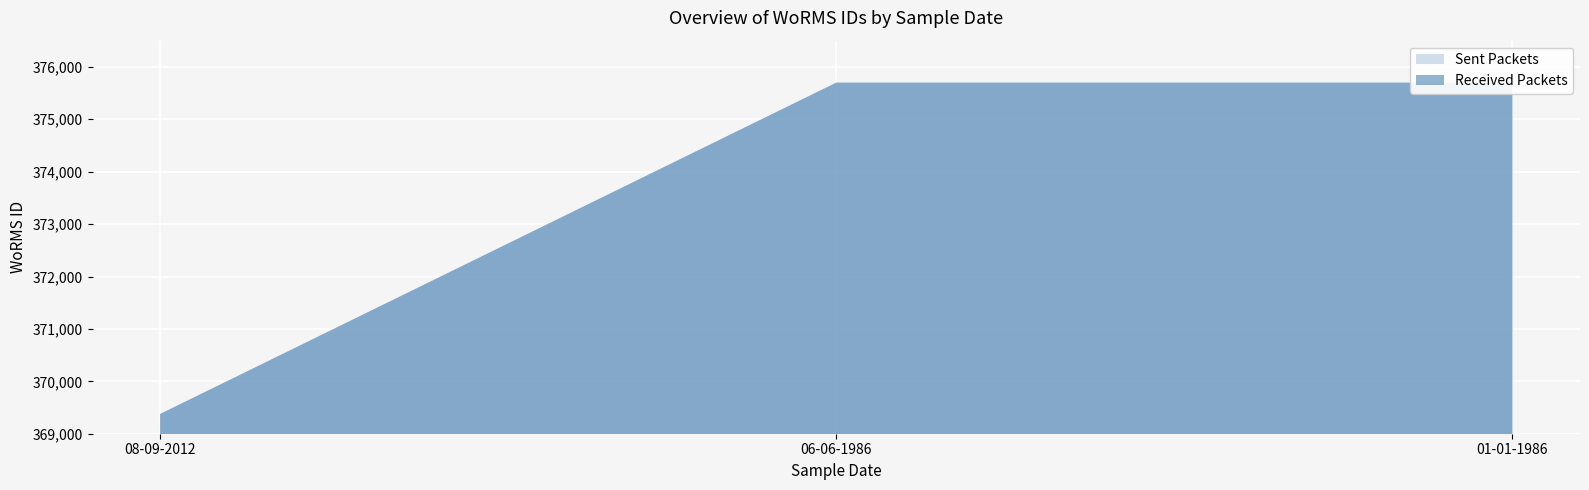

What is the maximum value shown in the chart?

375699